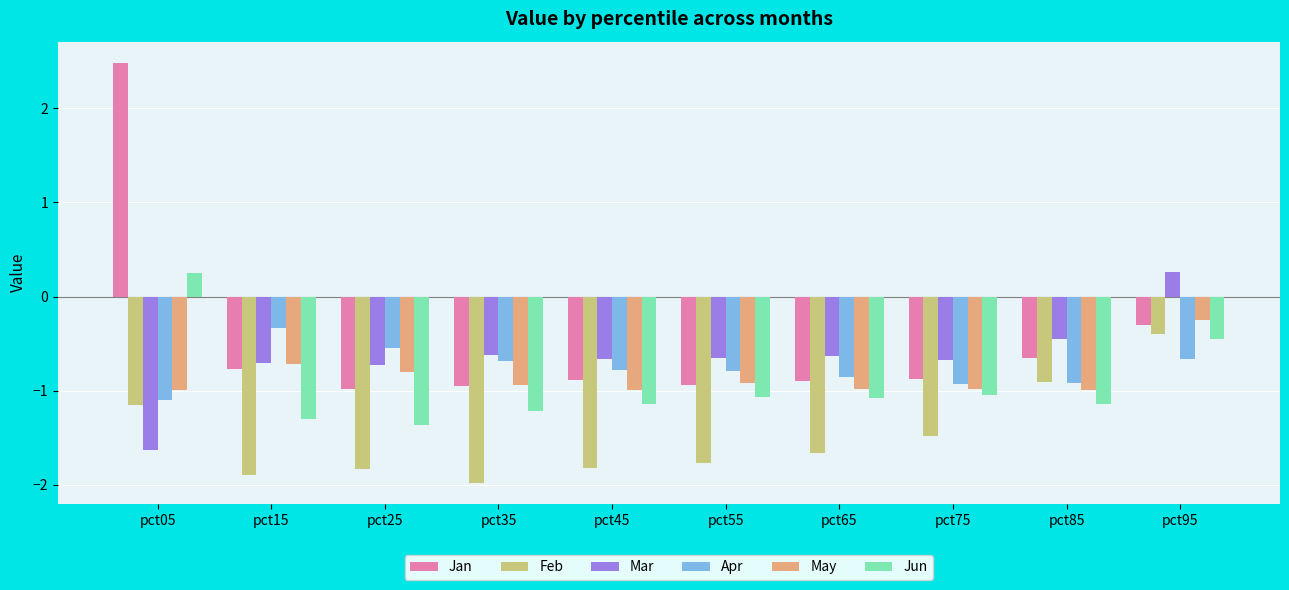

Where is Jun nearest to the value 0?

pct05